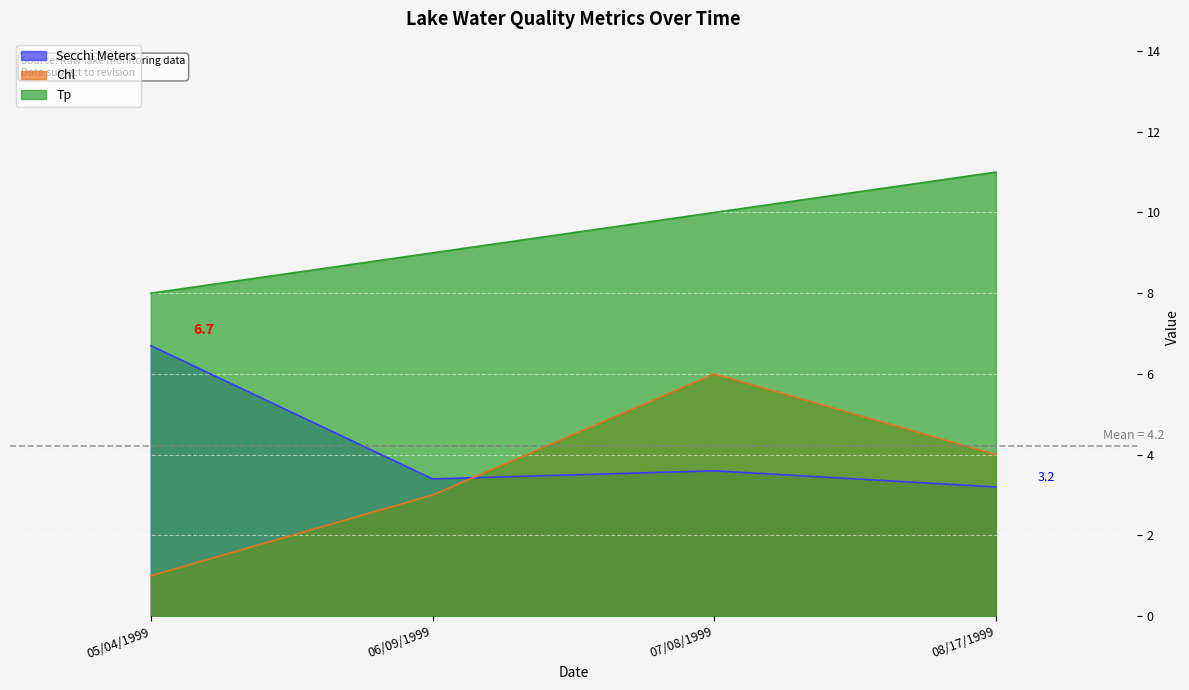

True or false: Tp has a value of 11.0 at 08/17/1999.

True